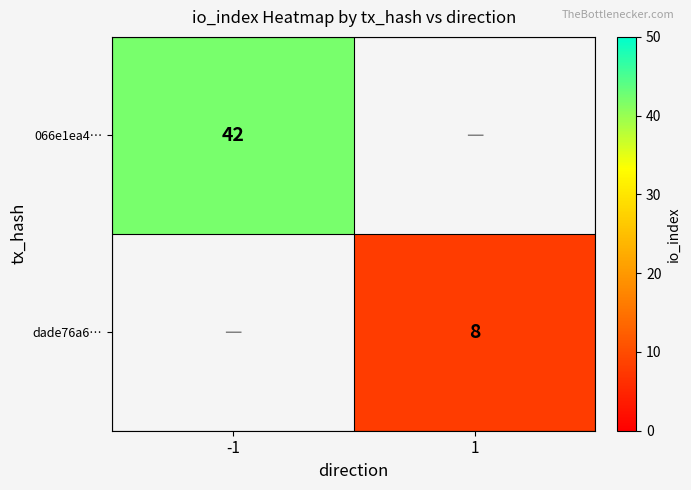

The 066e1ea4… series shows 42 at -1. True or false?

True